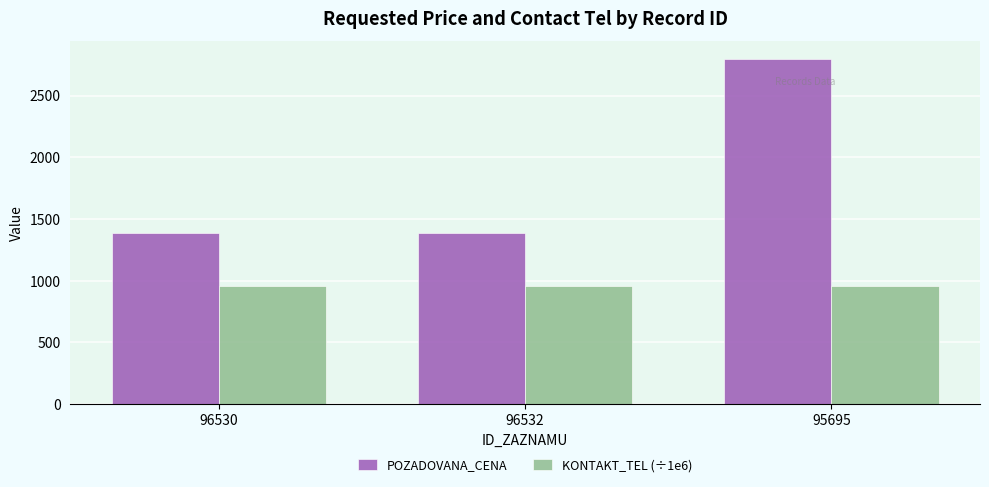

What is the label of the 3rd bar from the left?

95695